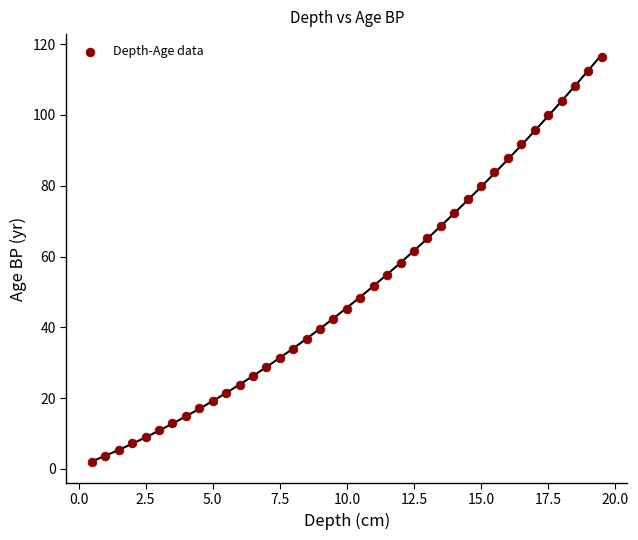

What is the range of Y values (max minus min)?

114.7